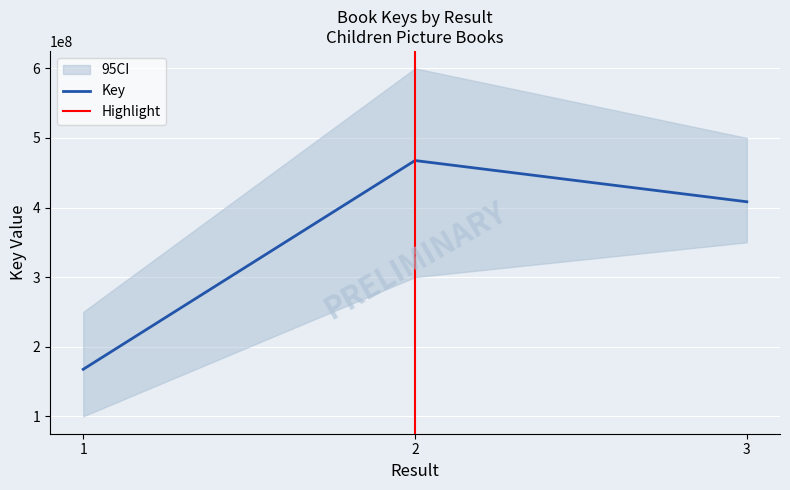

At which label is the value closest to 317540951?

3